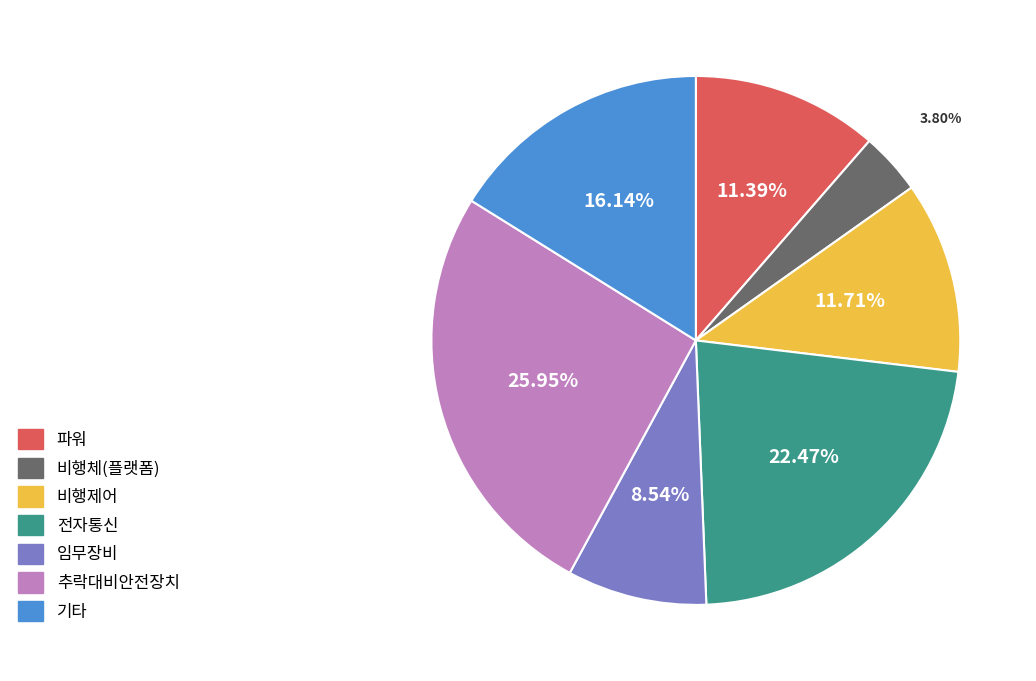

Is there any slice that represents more than half of the pie?

No